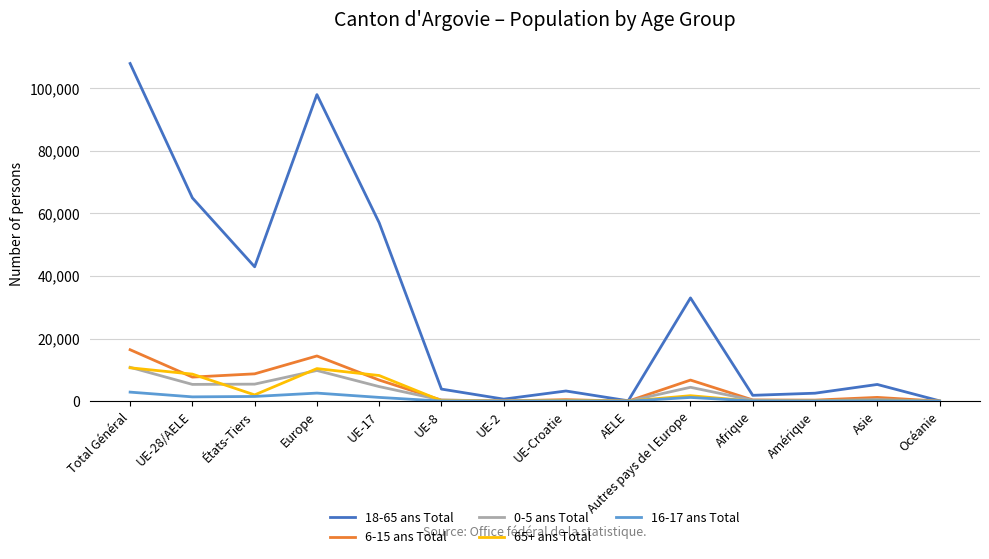

At which category is the sum across all series the highest?

Total Général